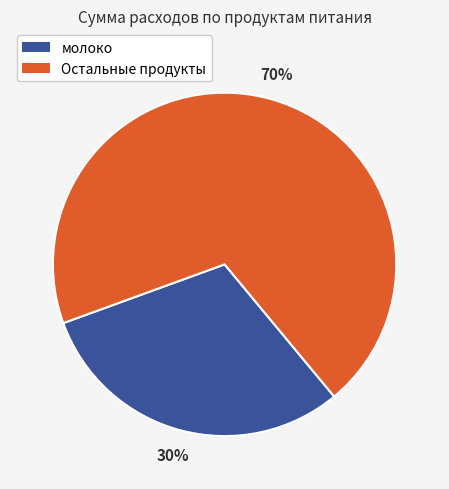

Is there a majority slice in this chart?

Yes